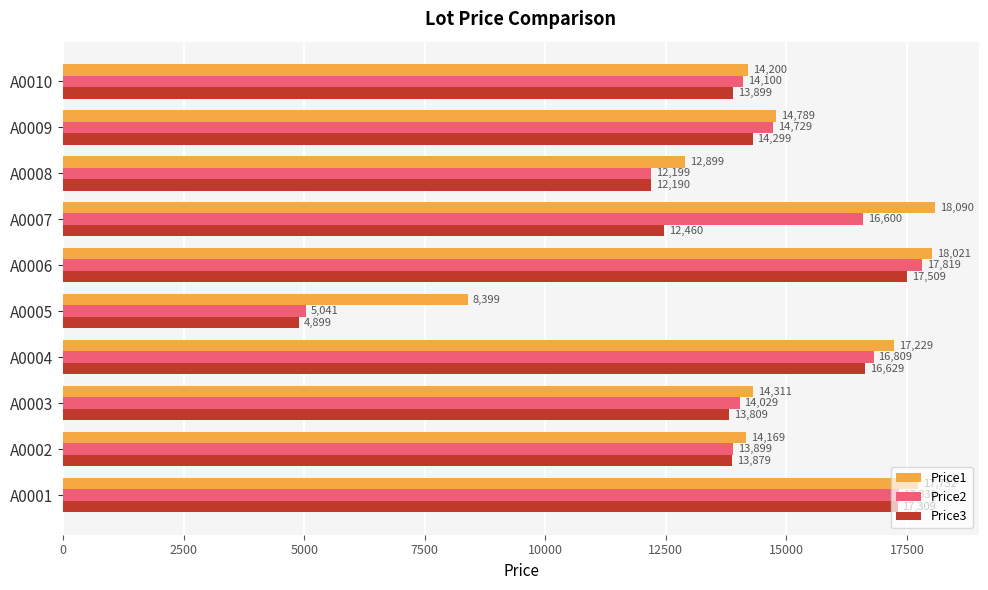

What is the lowest value of the Price2 series?

5041